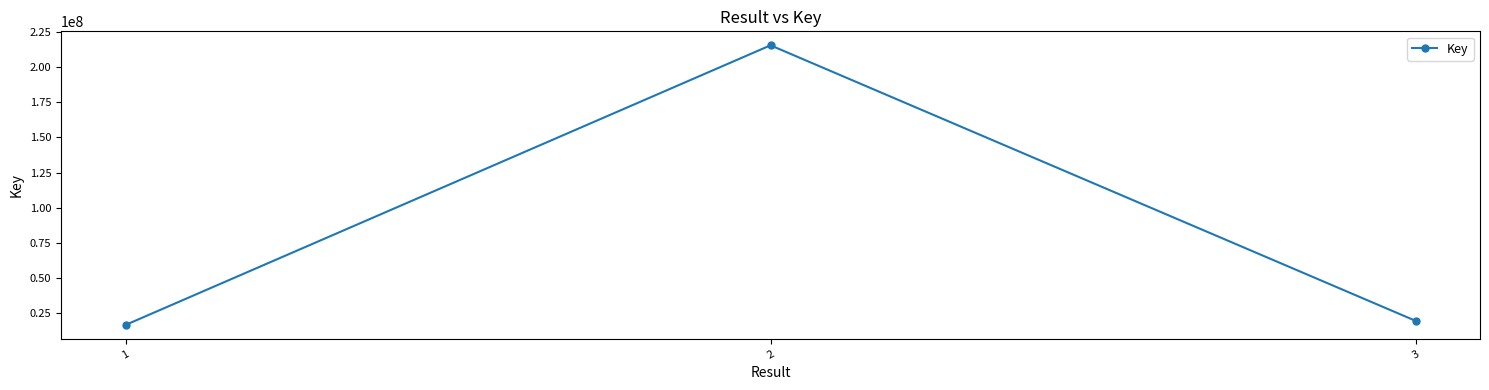

What is the ratio of the value at 3 to the value at 2?

0.1